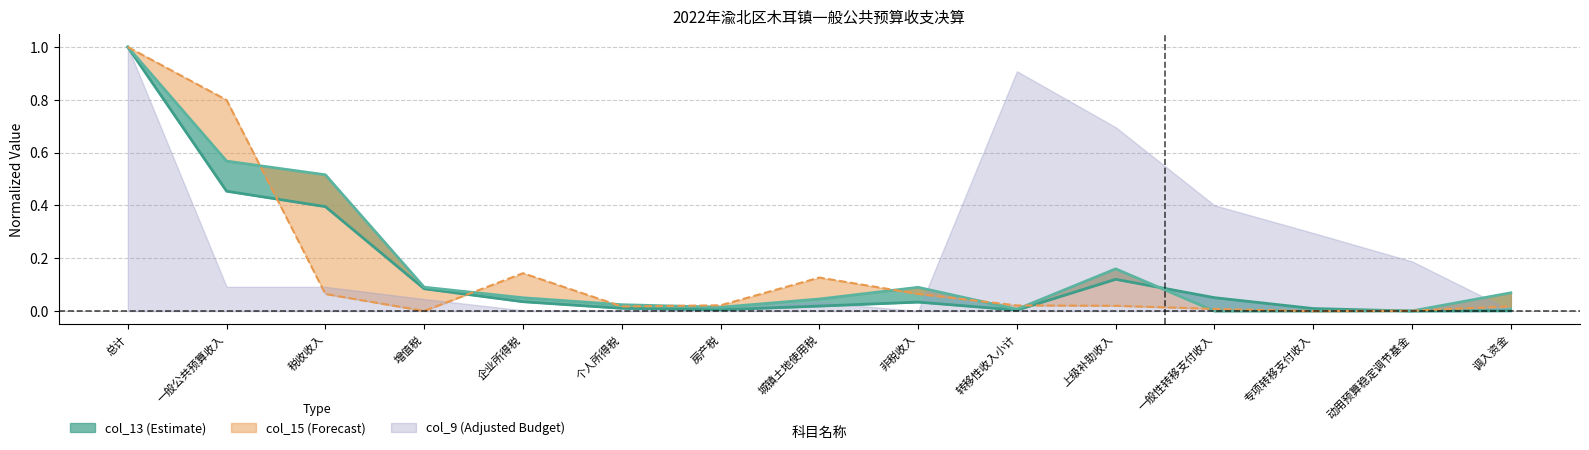

Is it true that col_13 equals 0.0 at 个人所得税?

False